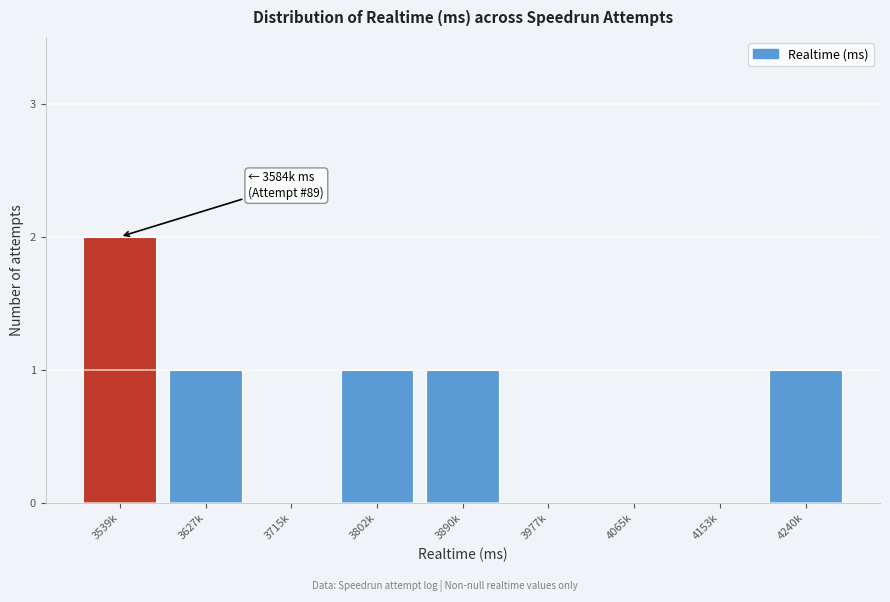

Reading left to right, extract all data points from this chart.

3539k=2	3627k=1	3715k=0	3802k=1	3890k=1	3977k=0	4065k=0	4153k=0	4240k=1